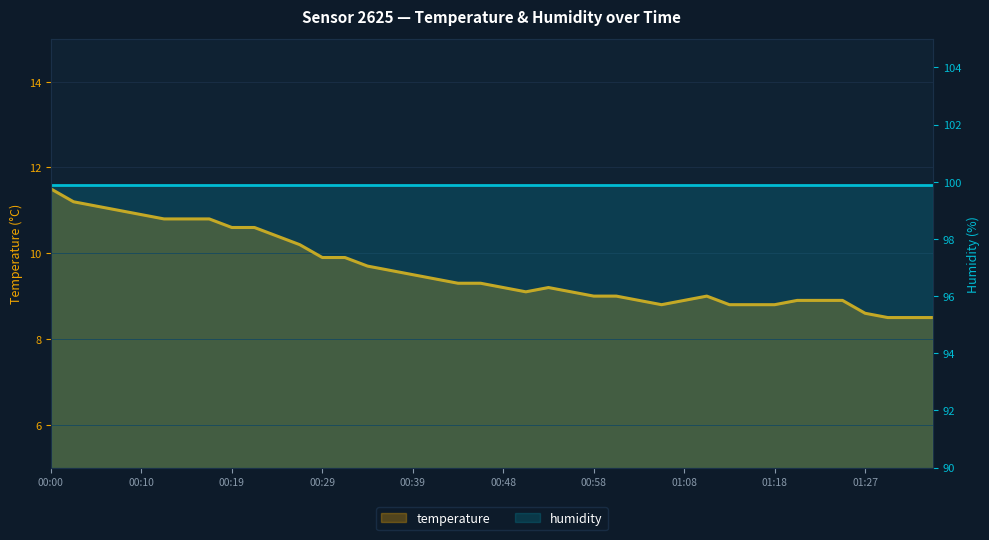

Which series has the largest range (max minus min)?

temperature